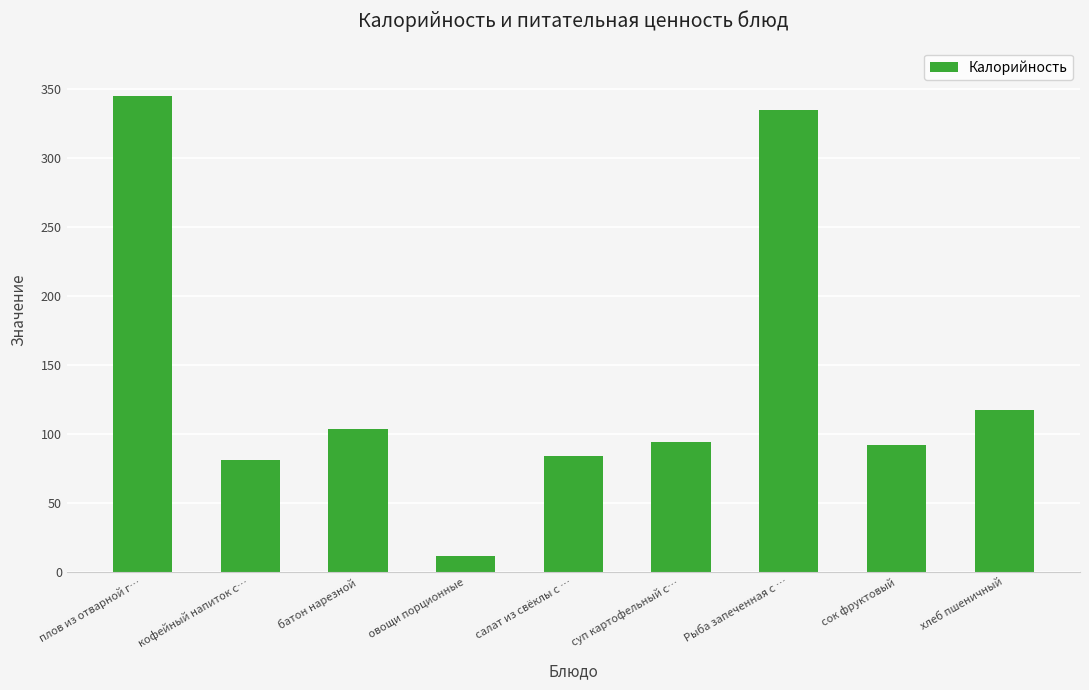

What is the label of the 2nd bar from the right?

сок фруктовый